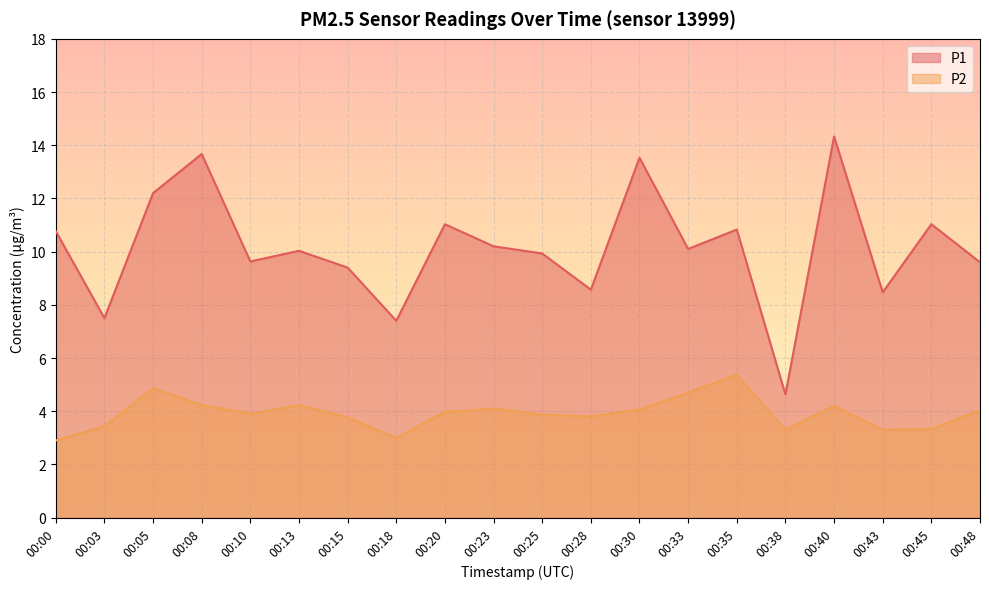

True or false: P2 and P1 cross at least once.

False